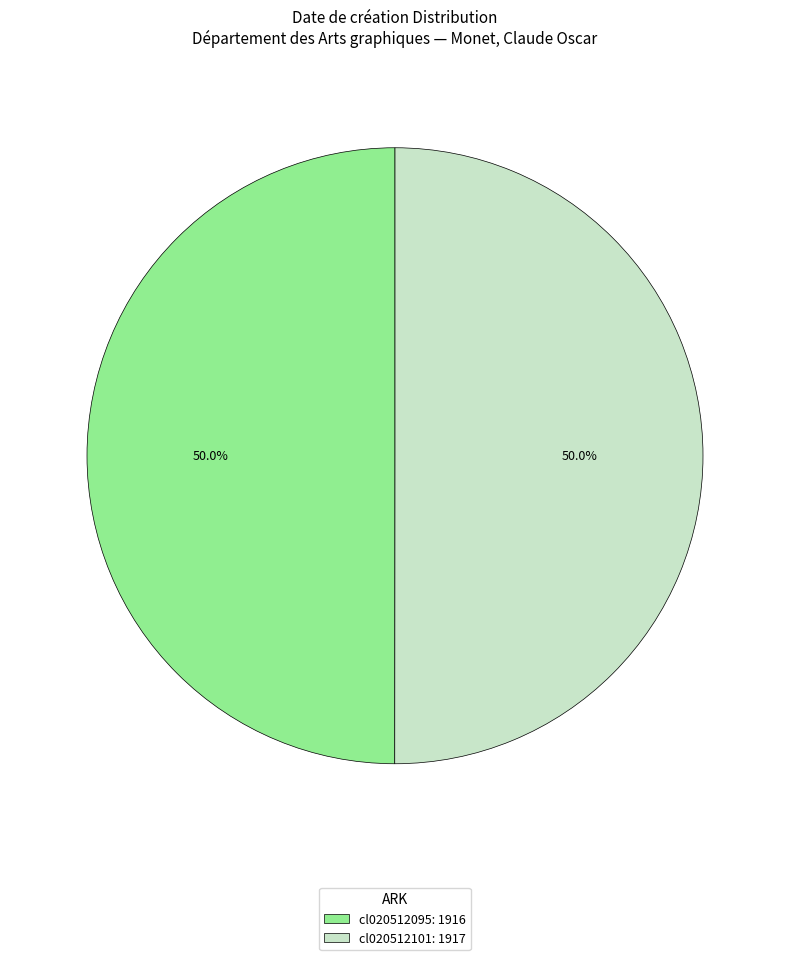

To the nearest percent, what percentage of the pie is cl020512101?

50%